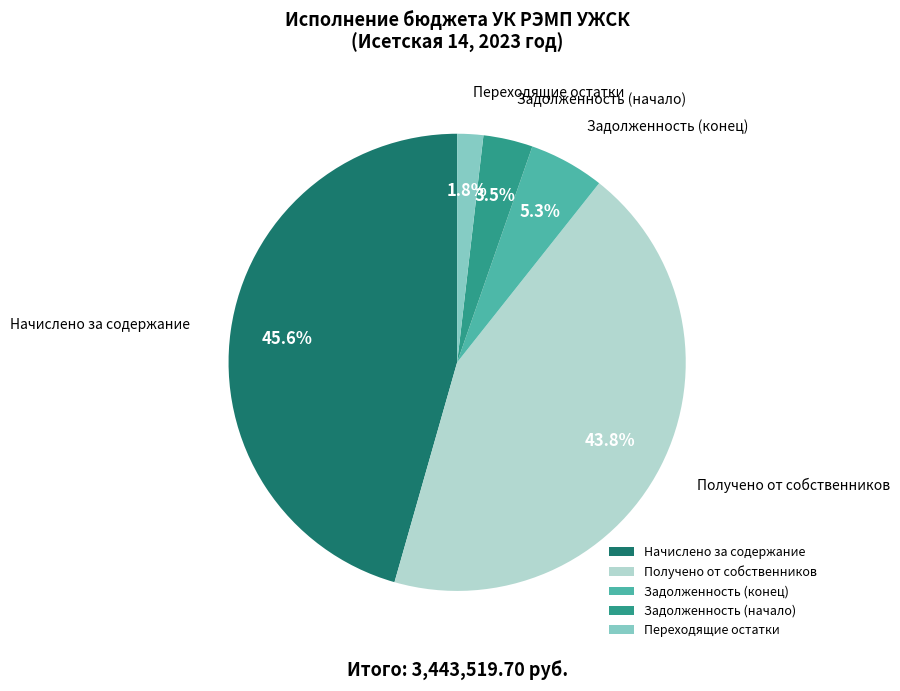

What is the smallest slice in the pie chart?

Переходящие остатки